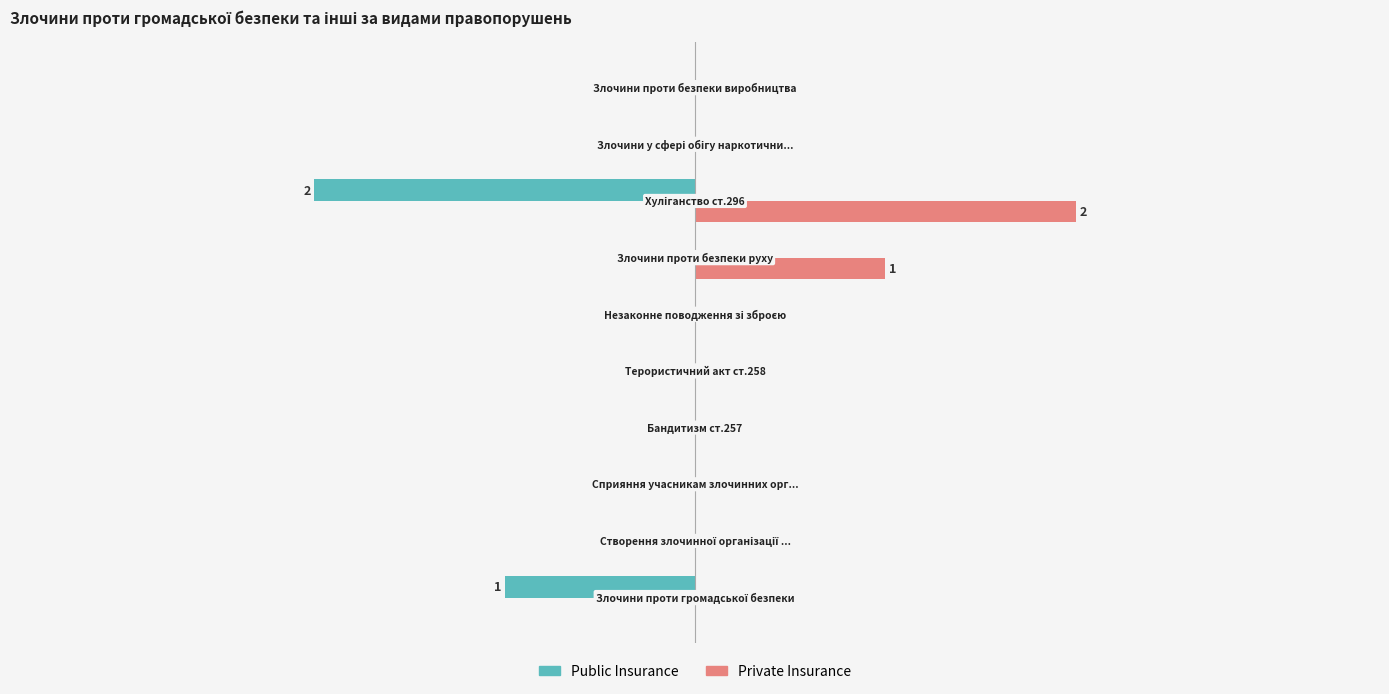

What are all the series names shown in the legend?

Public Insurance, Private Insurance